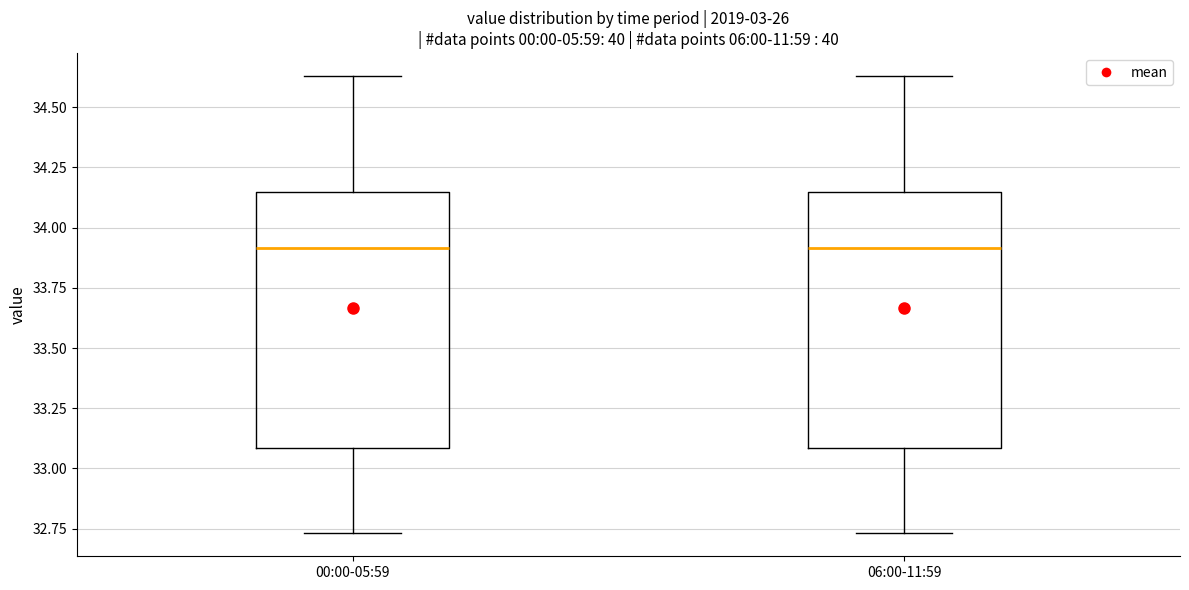

Reading left to right, transcribe this box plot: for each box, give where its median line is, the range the box spans, and where its two whiskers end, as read against the y-axis. The values are not printed on the chart, so give them approximately, as read against the axis.

00:00-05:59: median 33.90, box 33.10 to 34.15, whiskers 32.75 to 34.65
06:00-11:59: median 33.90, box 33.10 to 34.15, whiskers 32.75 to 34.65